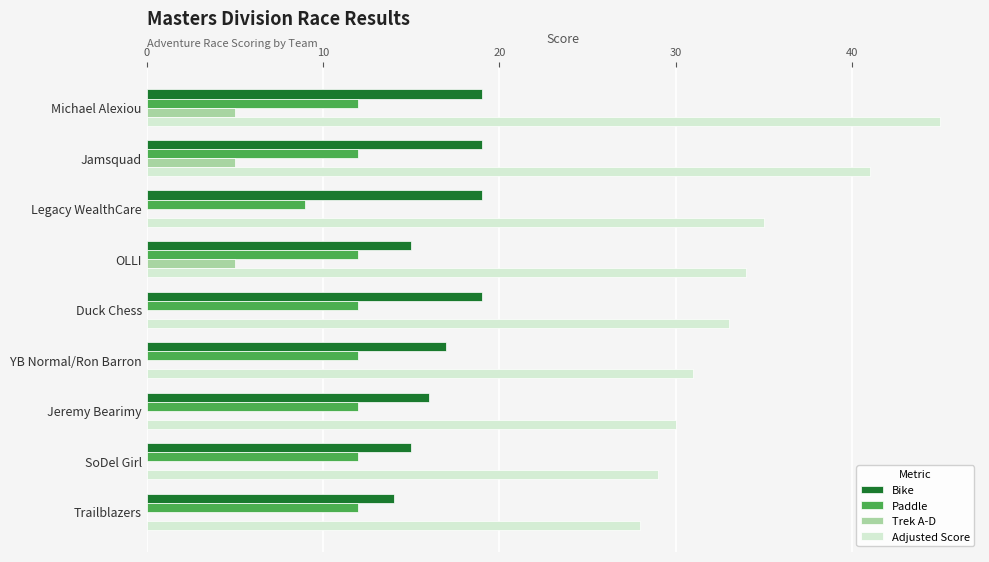

What is the average value of the Paddle series?

12